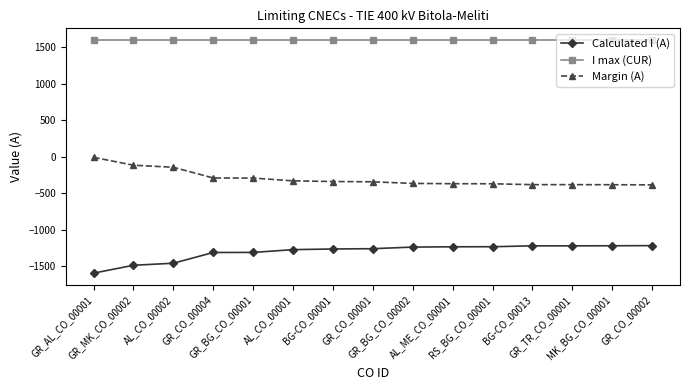

The Margin (A) series shows -140 at AL_ME_CO_00001. True or false?

False